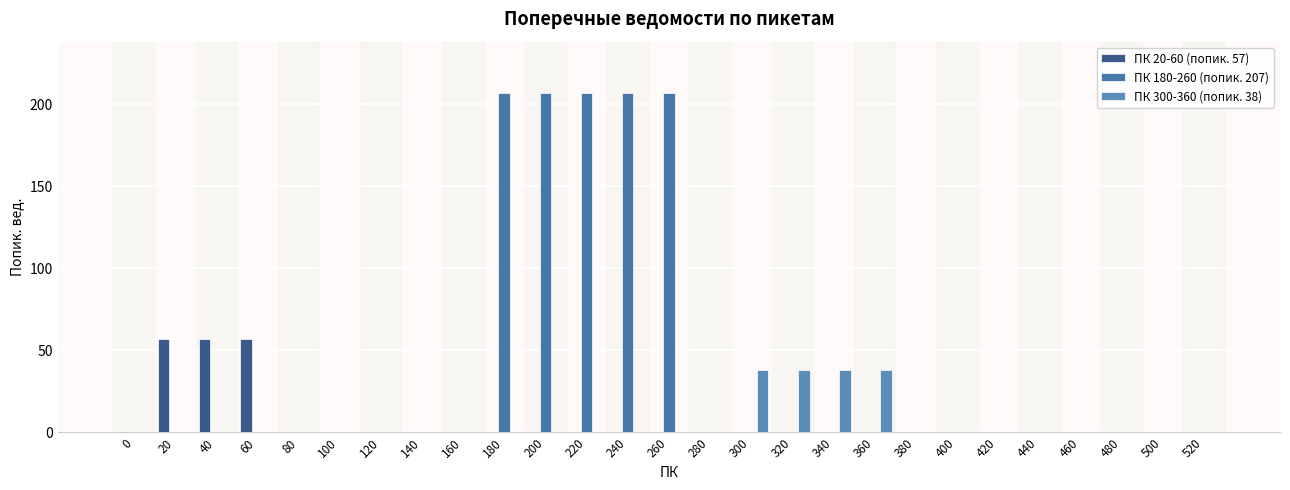

What are all the series names shown in the legend?

ПК 20-60 (попик. 57), ПК 180-260 (попик. 207), ПК 300-360 (попик. 38)